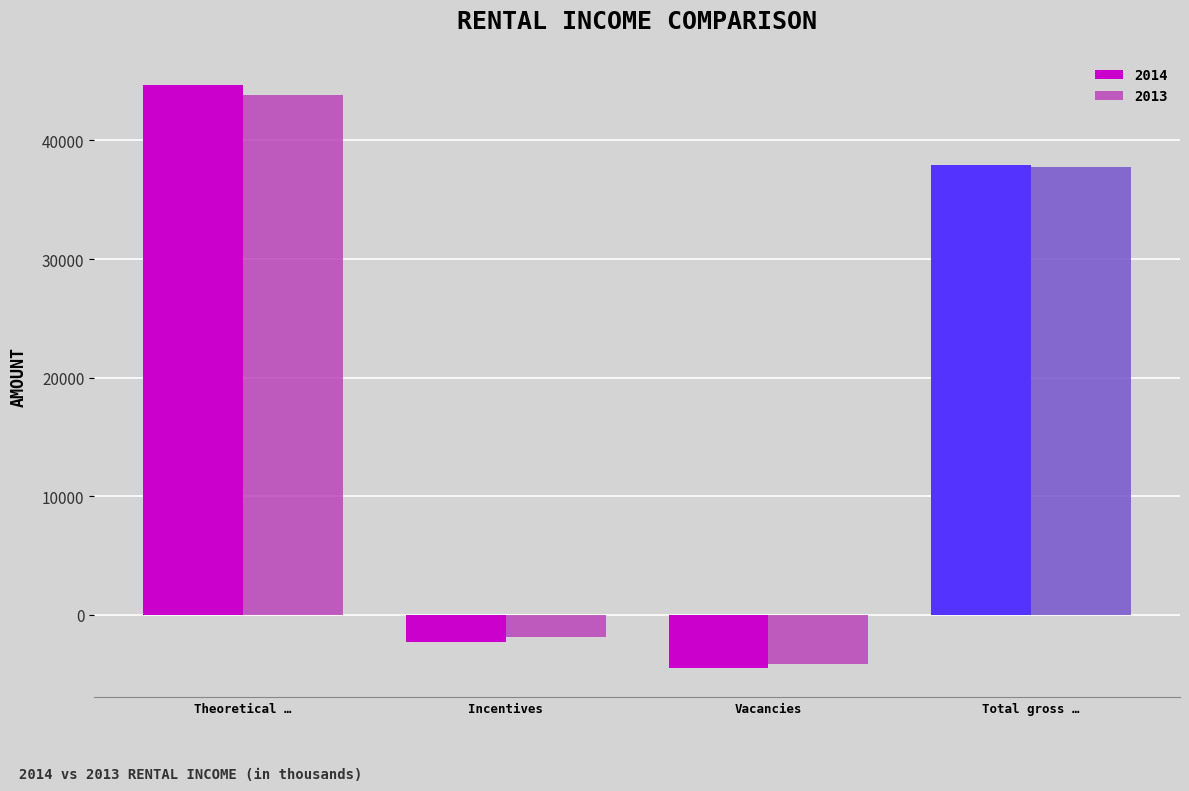

Does the chart contain stacked bars?

No